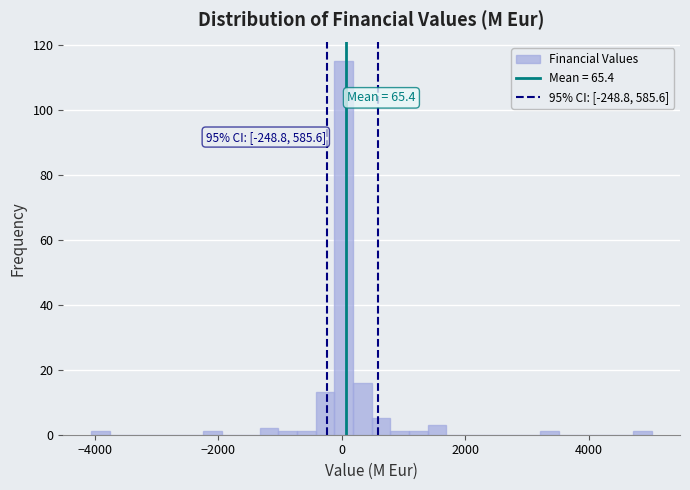

Around what value on the x-axis is the tallest bar? Give the approximate position of its centre, as read against the axis.

0